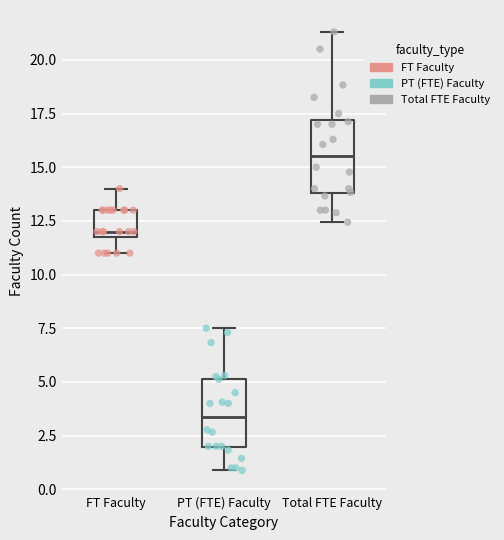

Where is the upper edge of the box for PT (FTE) Faculty on the y-axis? The values are not printed on the chart, so give them approximately, as read against the axis.

5.0